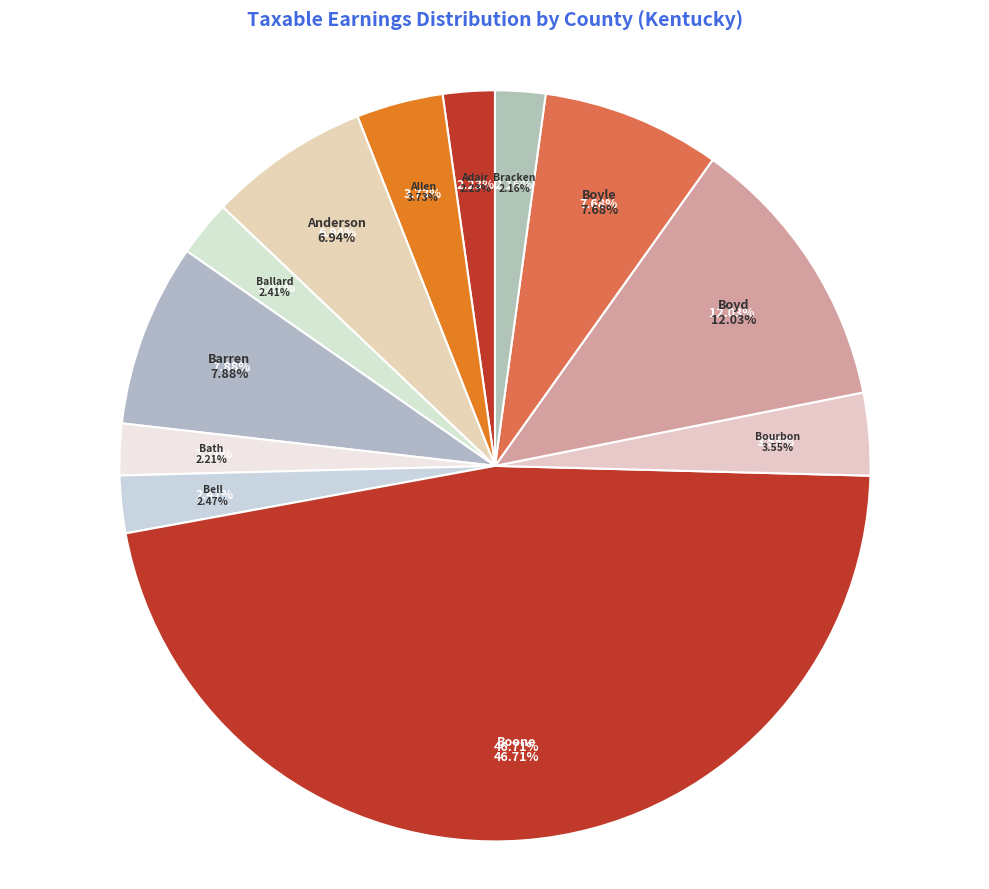

To the nearest percent, what is the combined percentage of Bracken and Boyd?

14%